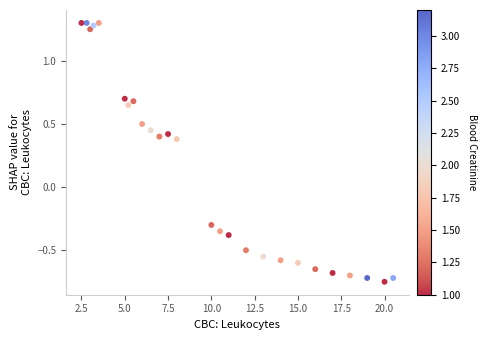

What is the range of X values (max minus min)?

18.0